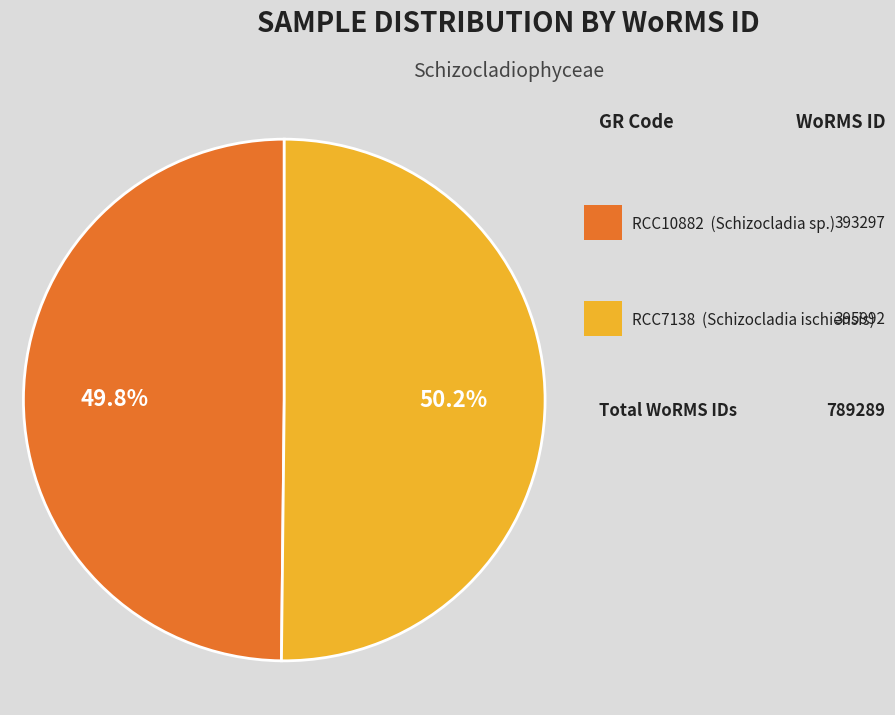

Is there any slice that represents more than half of the pie?

Yes